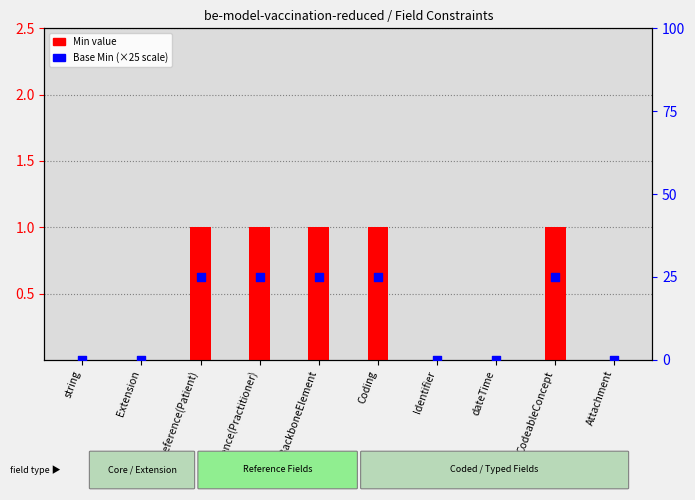

Which series contains the highest Y value?

Base Min